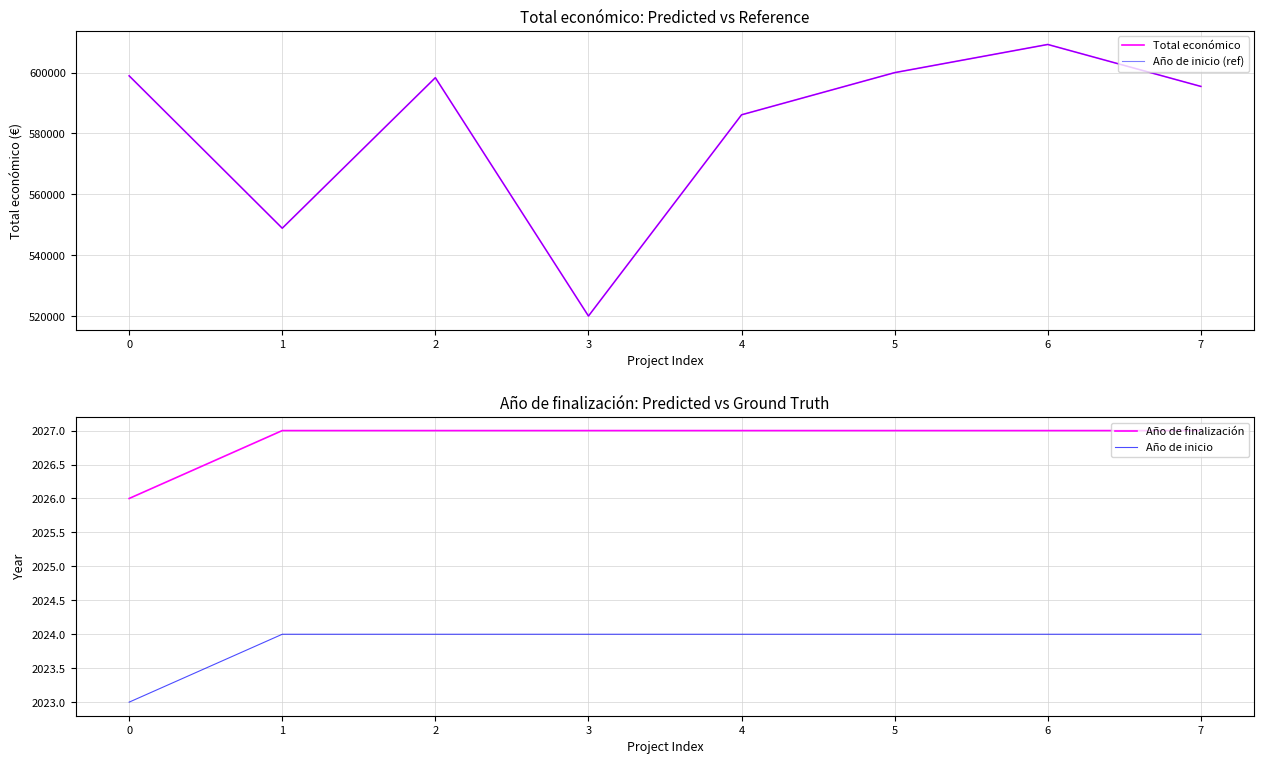

True or false: Año de inicio (ref) and Año de inicio intersect in this chart.

False